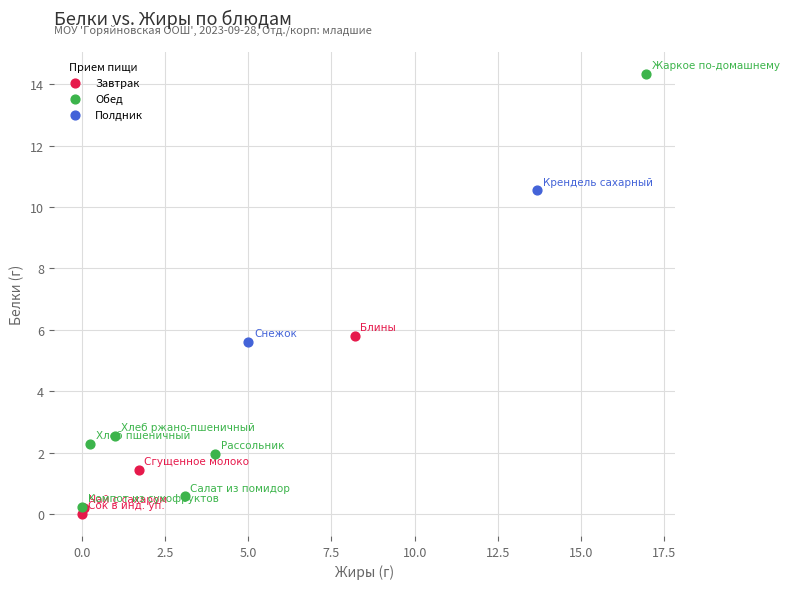

What are all the series names shown in the legend?

Завтрак, Обед, Полдник